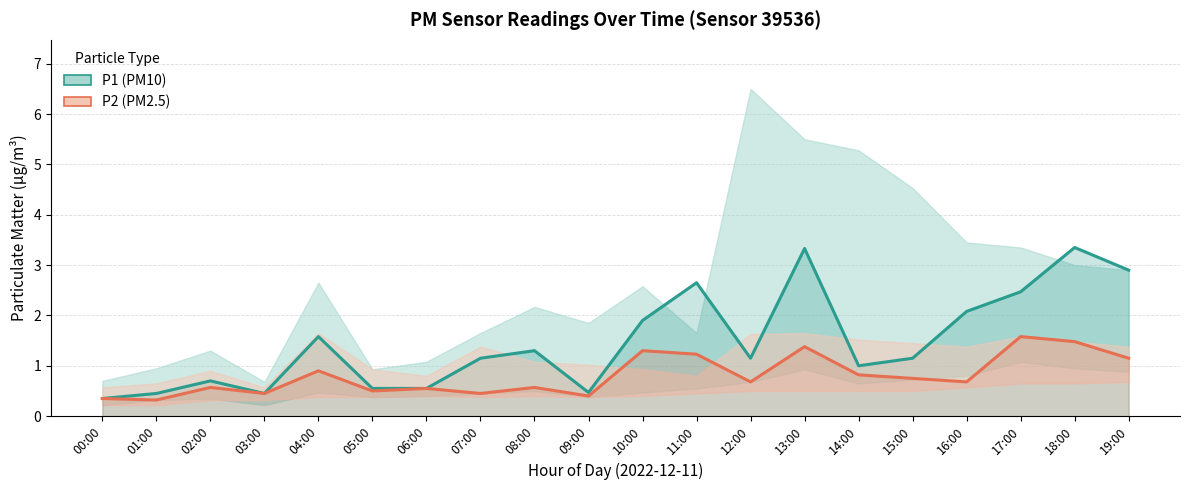

How many lines are shown in the chart?

2